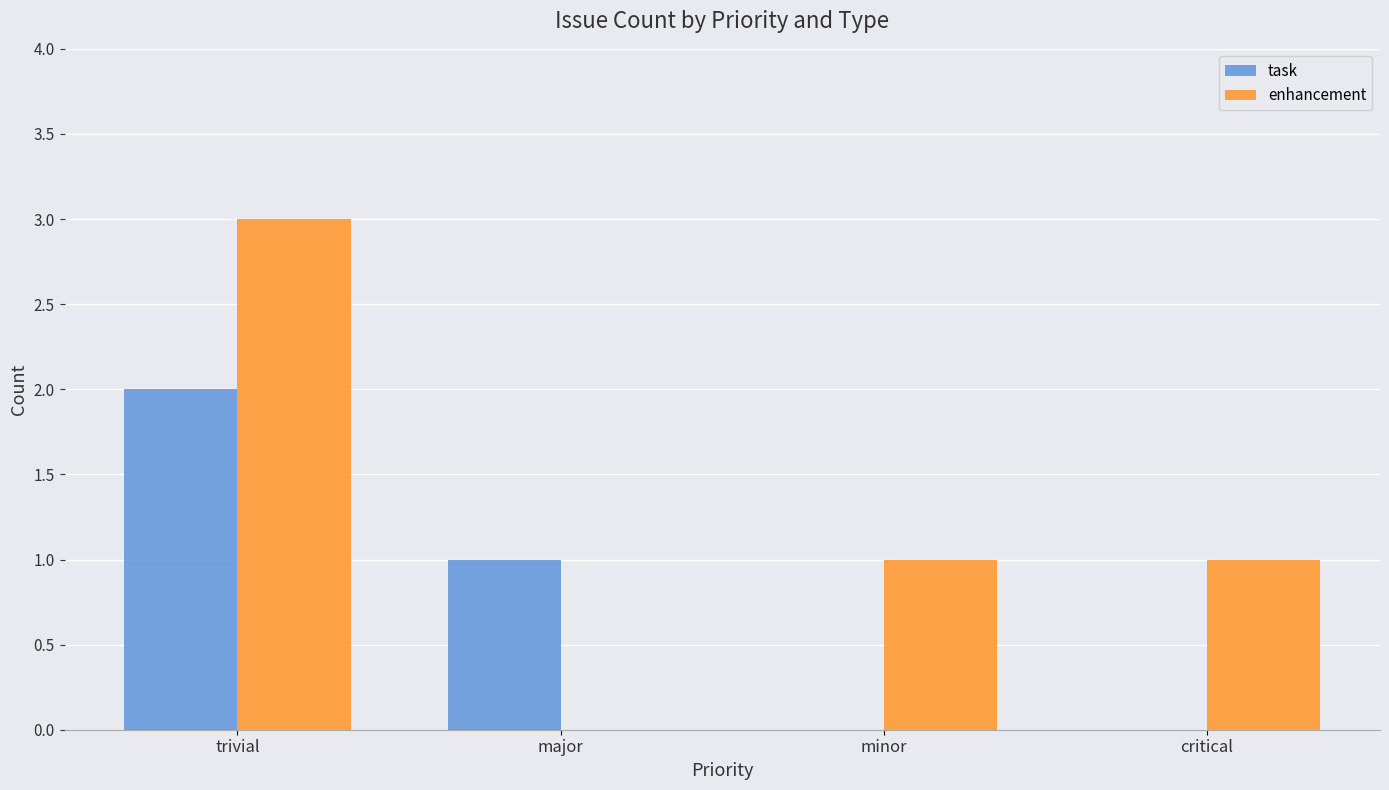

Which series has the largest total across all categories?

enhancement